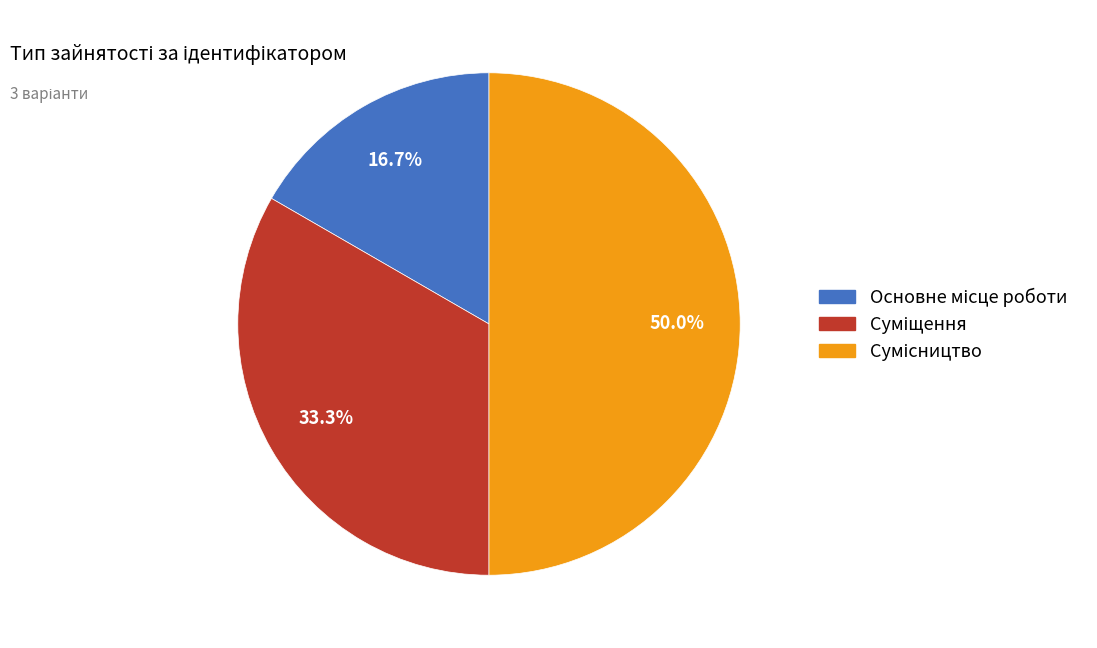

Combined, do Основне місце роботи and Суміщення account for over 50%?

No